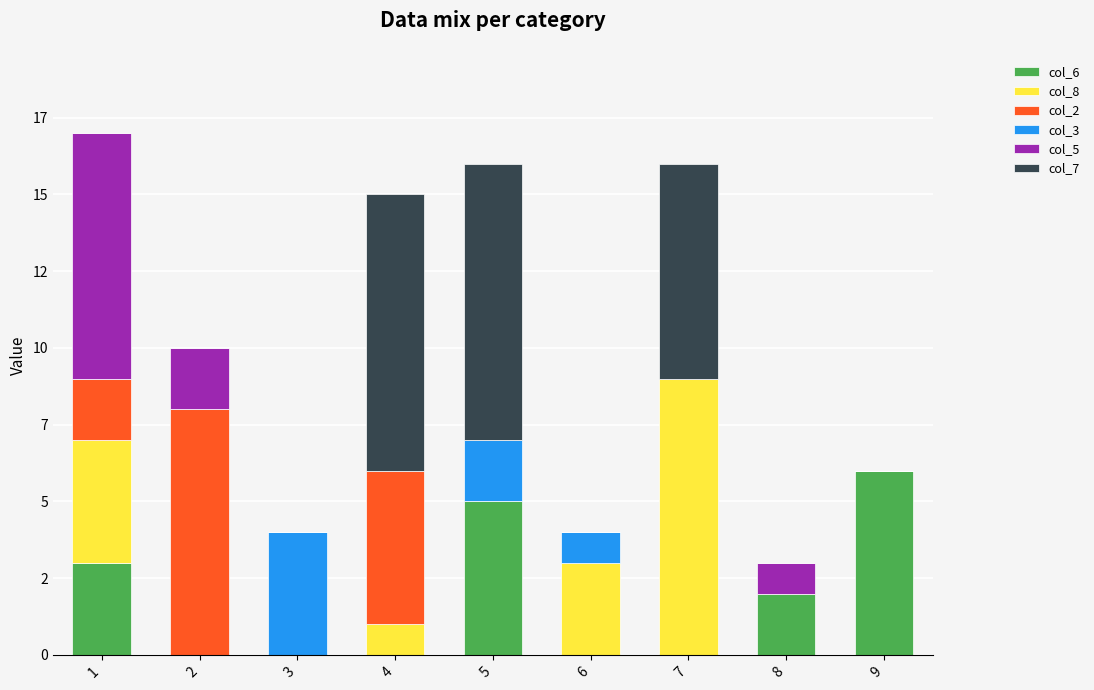

What is the difference between the second highest and minimum values in the col_6 series?

5